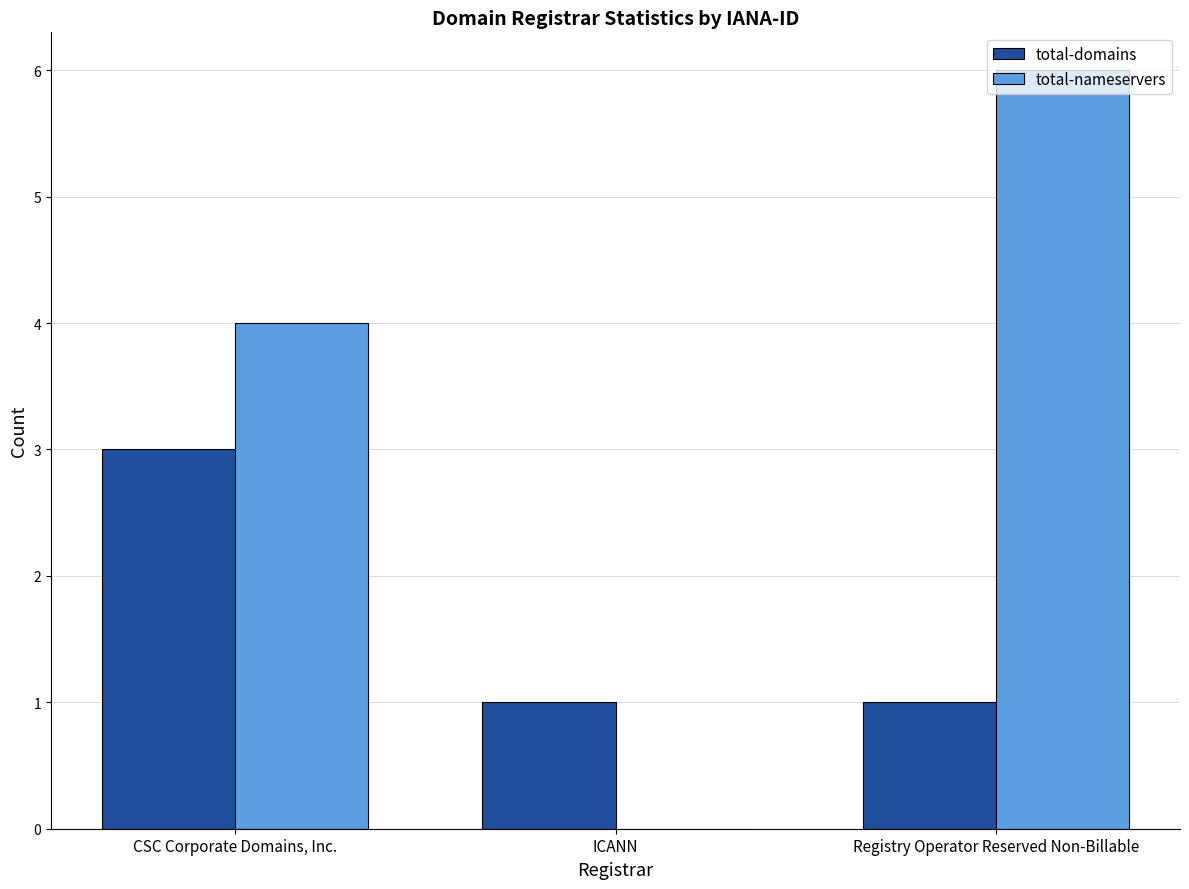

Does the chart contain stacked bars?

No